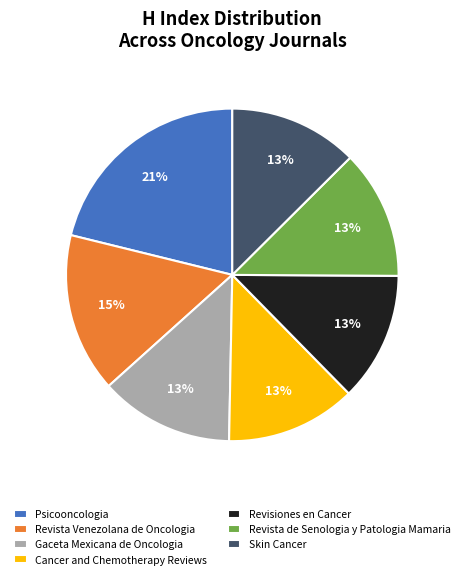

What is the ratio of the value at Gaceta Mexicana de Oncologia to the value at Revisiones en Cancer?

1.0